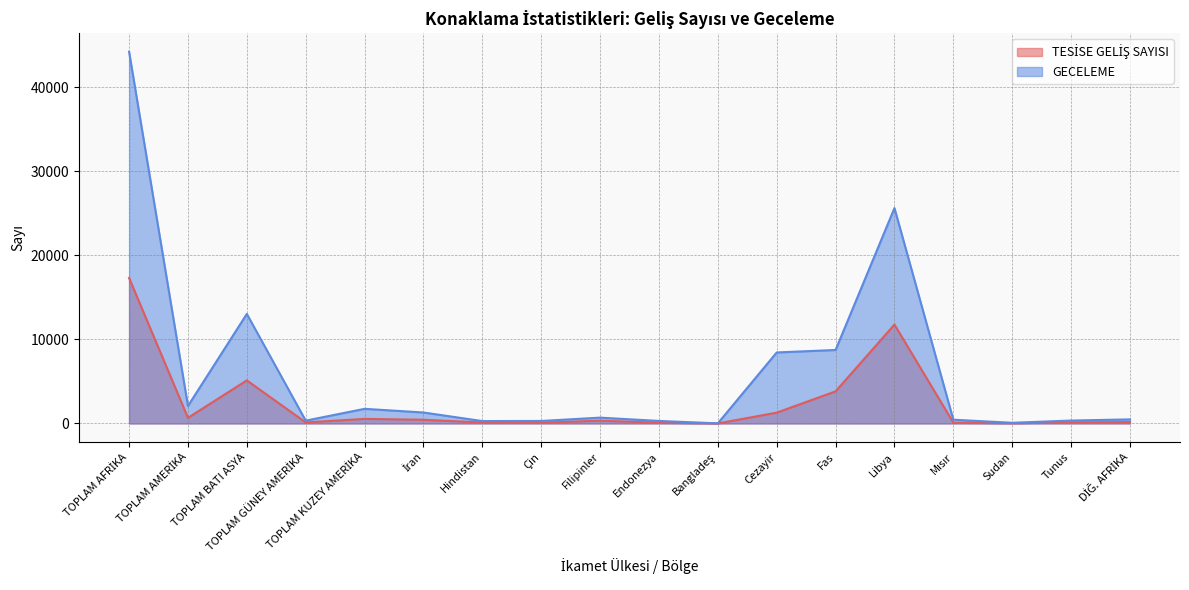

Reading left to right, extract all data points from this chart.

TESİSE GELİŞ SAYISI: TOPLAM AFRİKA=17303	TOPLAM AMERİKA=672	TOPLAM BATI ASYA=5123	TOPLAM GÜNEY AMERİKA=124	TOPLAM KUZEY AMERİKA=548	İran=443	Hindistan=113	Çin=97	Filipinler=332	Endonezya=95	Bangladeş=8	Cezayir=1287	Fas=3818	Libya=11760	Mısır=98	Sudan=31	Tunus=138	DİĞ. AFRİKA=165
GECELEME: TOPLAM AFRİKA=44196	TOPLAM AMERİKA=2078	TOPLAM BATI ASYA=13025	TOPLAM GÜNEY AMERİKA=336	TOPLAM KUZEY AMERİKA=1742	İran=1306	Hindistan=286	Çin=299	Filipinler=695	Endonezya=301	Bangladeş=16	Cezayir=8444	Fas=8738	Libya=25612	Mısır=448	Sudan=81	Tunus=348	DİĞ. AFRİKA=486